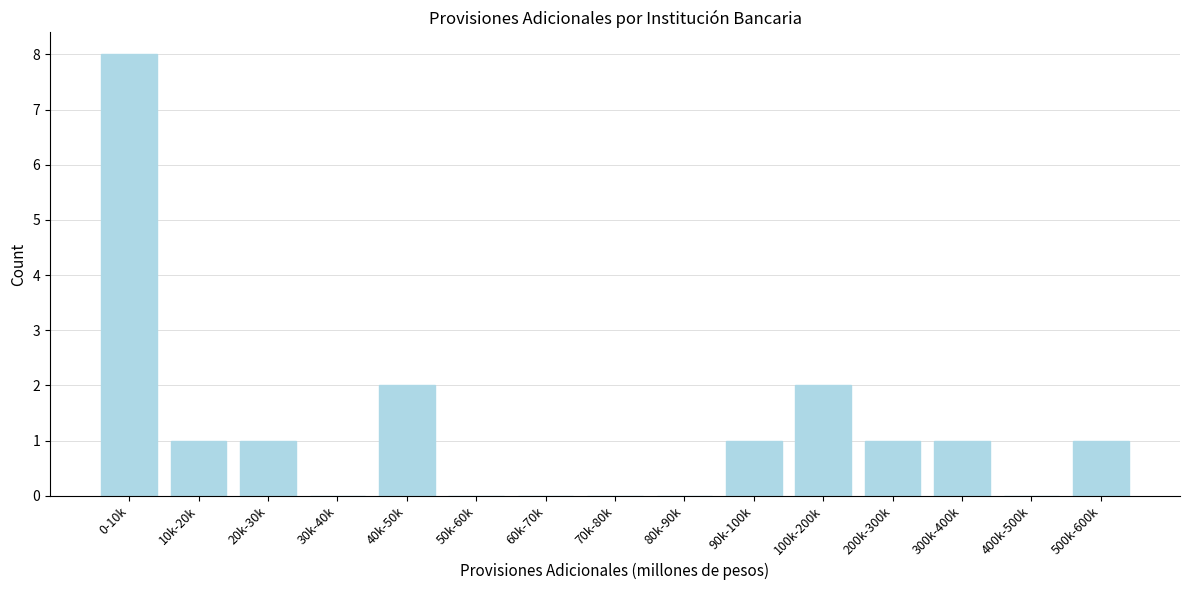

Reading left to right, transcribe all the data shown in this chart.

0-10k=8	10k-20k=1	20k-30k=1	30k-40k=0	40k-50k=2	50k-60k=0	60k-70k=0	70k-80k=0	80k-90k=0	90k-100k=1	100k-200k=2	200k-300k=1	300k-400k=1	400k-500k=0	500k-600k=1